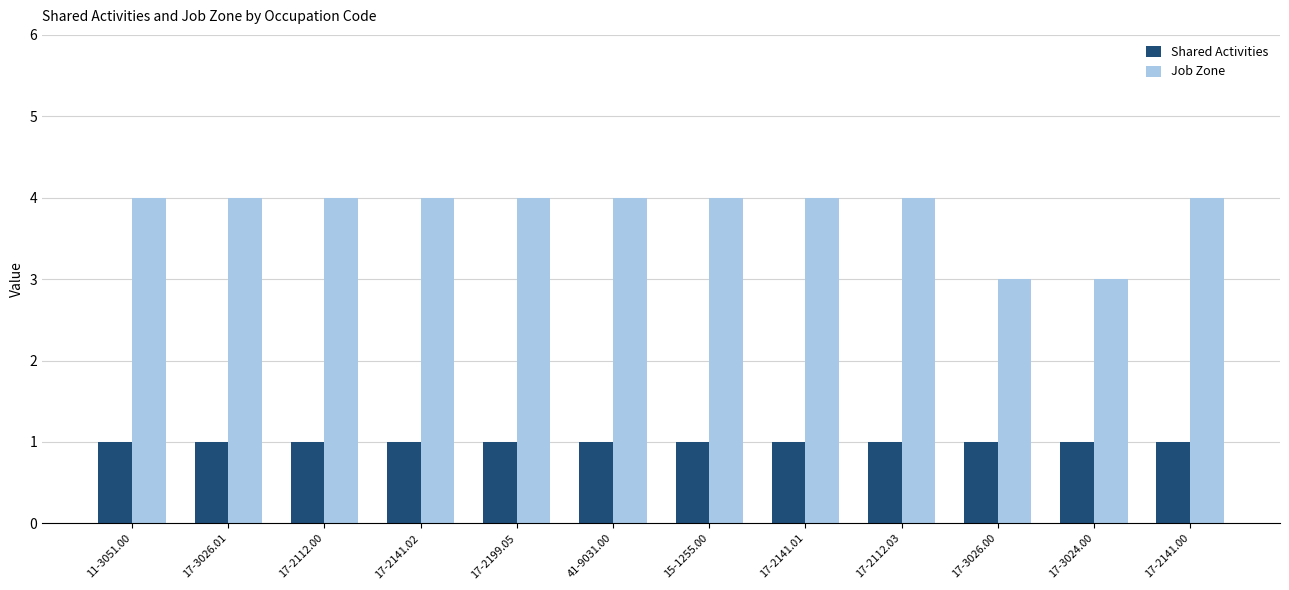

Reading right to left, list all the values displayed in this chart.

Shared Activities: 17-2141.00=1	17-3024.00=1	17-3026.00=1	17-2112.03=1	17-2141.01=1	15-1255.00=1	41-9031.00=1	17-2199.05=1	17-2141.02=1	17-2112.00=1	17-3026.01=1	11-3051.00=1
Job Zone: 17-2141.00=4	17-3024.00=3	17-3026.00=3	17-2112.03=4	17-2141.01=4	15-1255.00=4	41-9031.00=4	17-2199.05=4	17-2141.02=4	17-2112.00=4	17-3026.01=4	11-3051.00=4